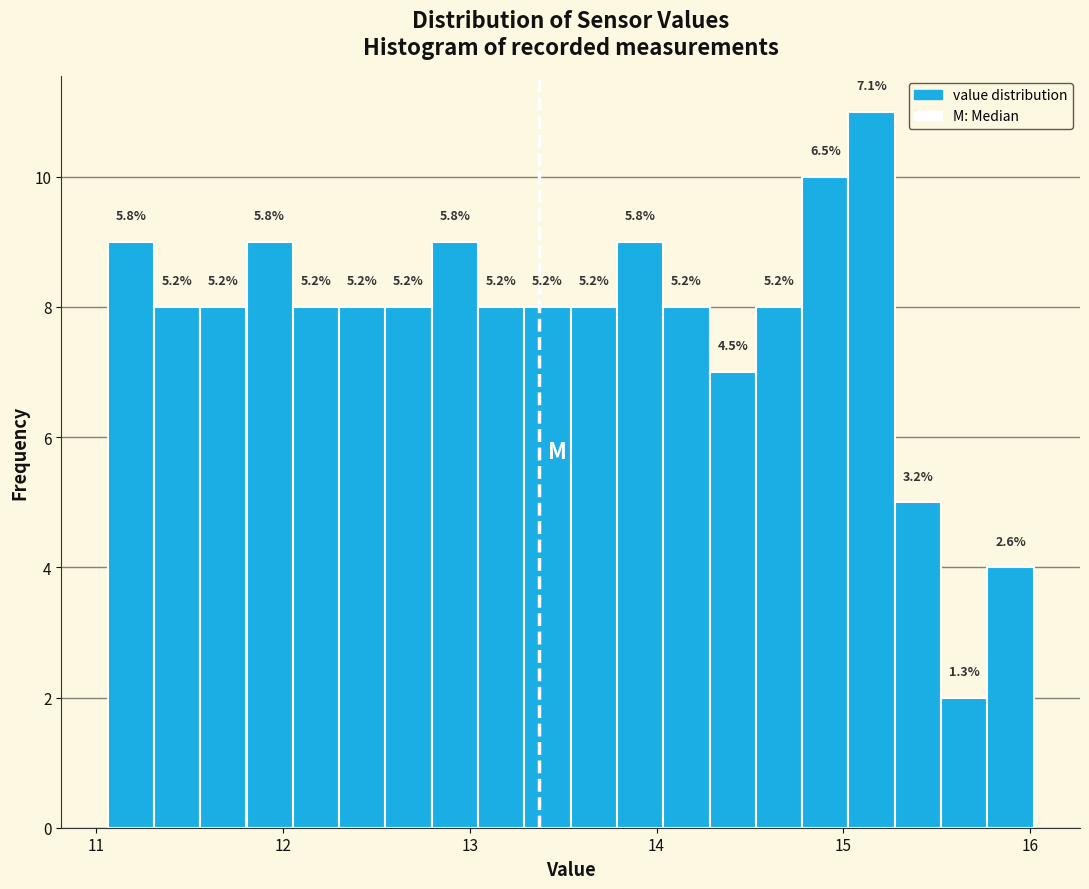

Read against the x-axis, roughly where is the centre of the tallest bar?

15.2